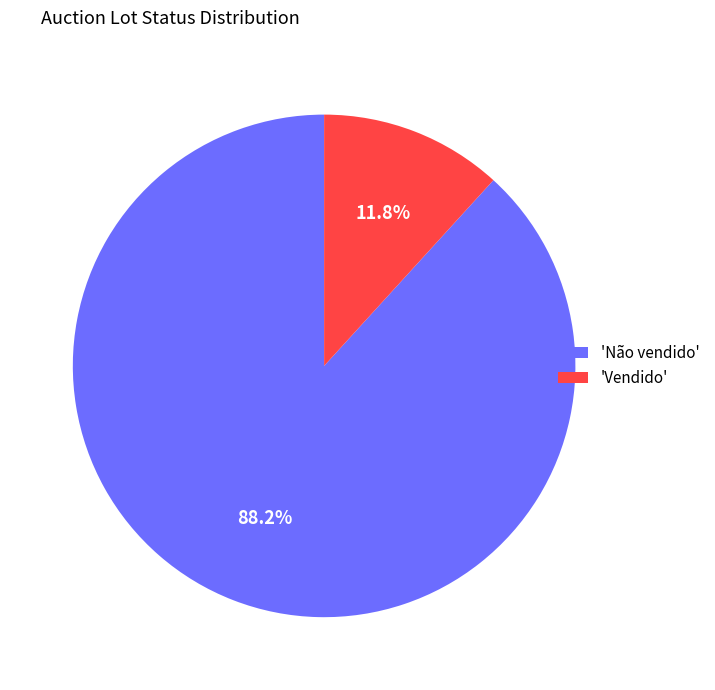

Between 'Vendido' and 'Não vendido', which is larger?

'Não vendido'